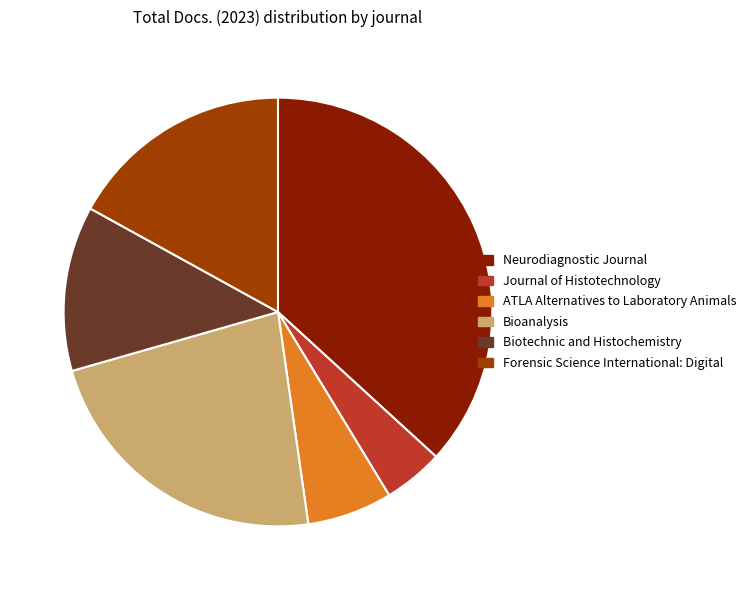

Approximately how many times larger is the value at ATLA Alternatives to Laboratory Animals compared to Biotechnic and Histochemistry?

0.5